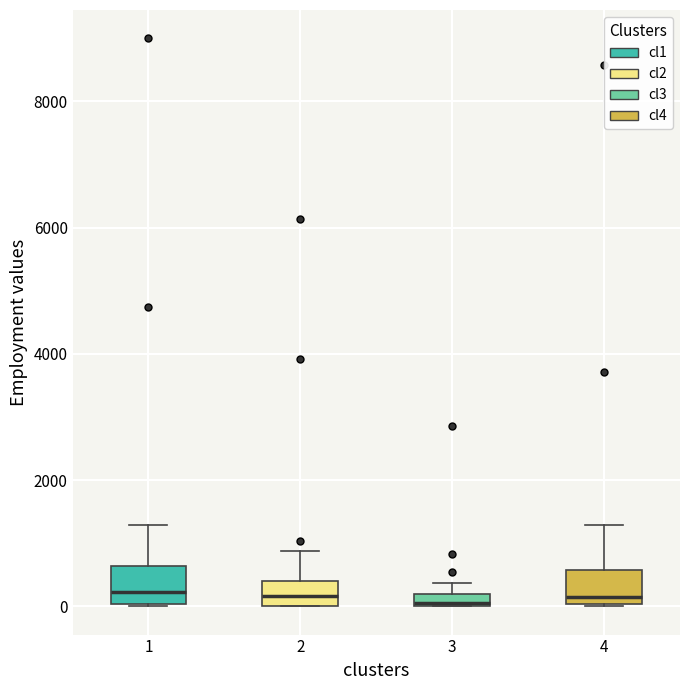

Where does the upper whisker of the box at x = 1 end on the y-axis? The values are not printed on the chart, so give them approximately, as read against the axis.

1200